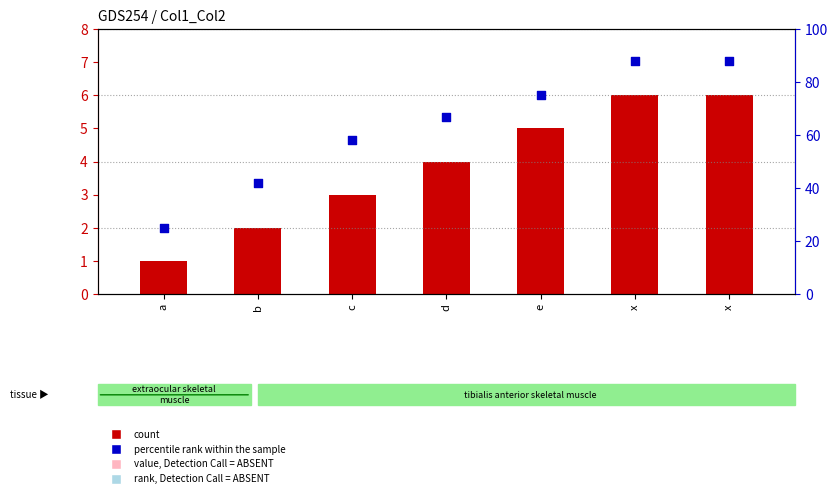

Is the value of percentile rank within the sample at x greater than the value of count at a?

Yes